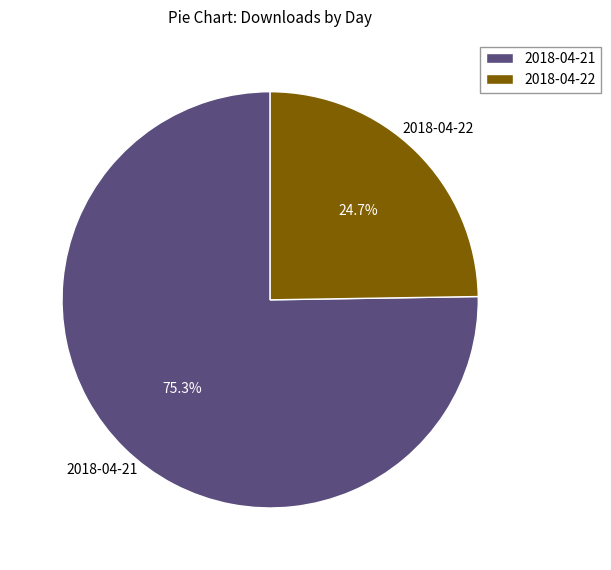

To the nearest percent, what portion does 2018-04-21 represent?

75%